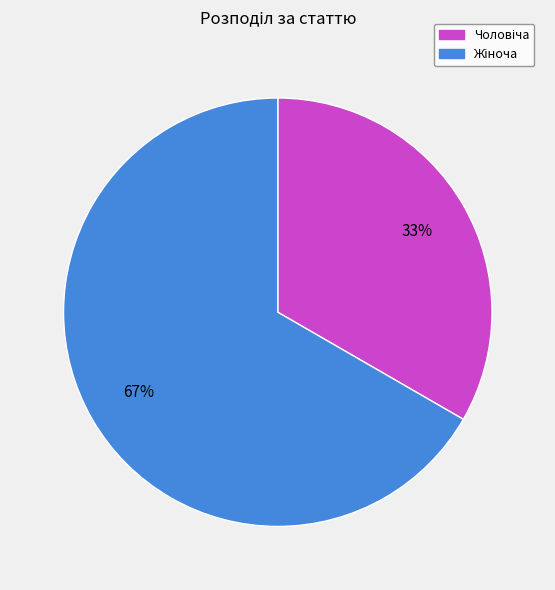

Is there any slice that represents more than half of the pie?

Yes